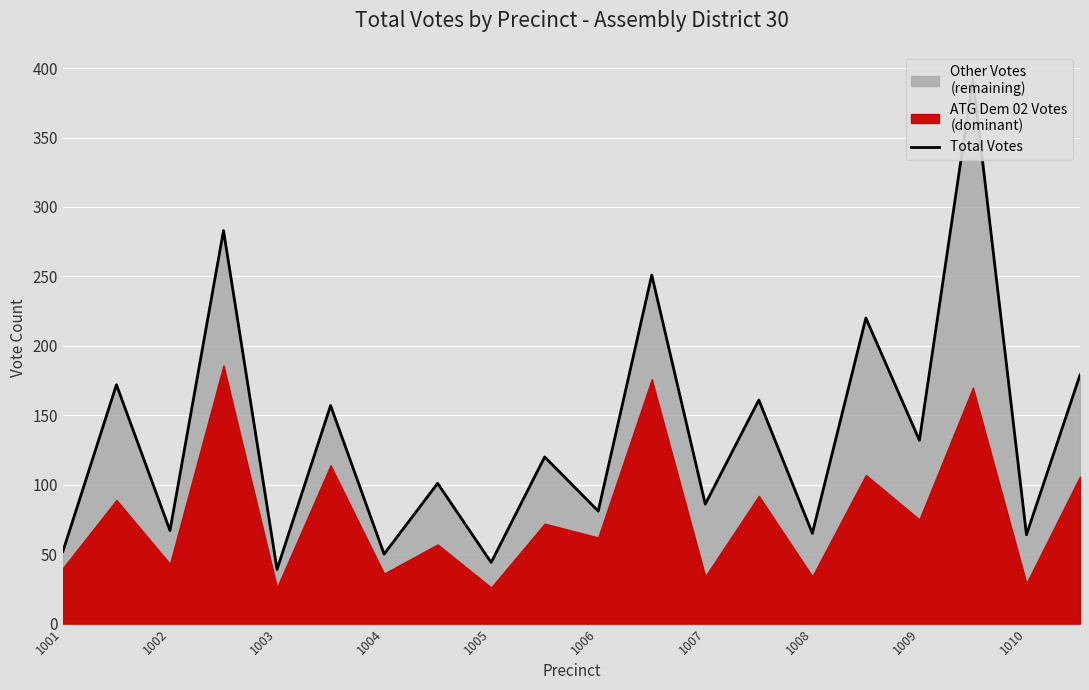

What is the average value?

136